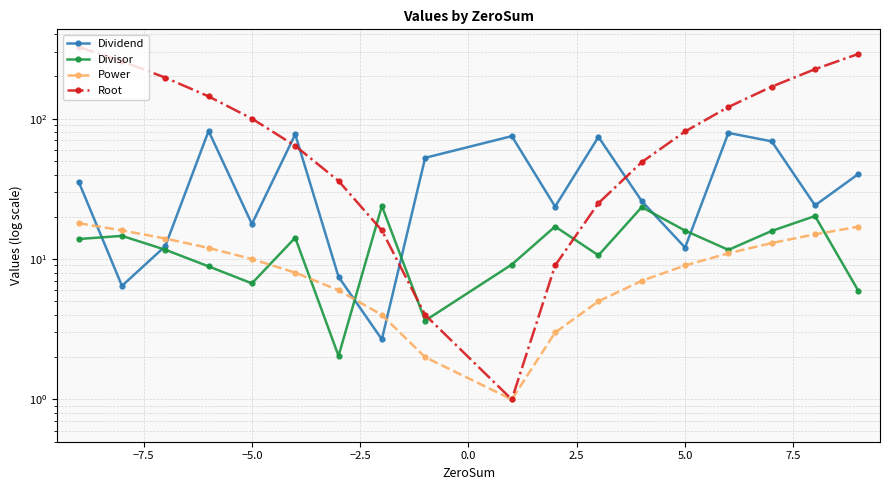

What is the sum of all Divisor values?

229.3